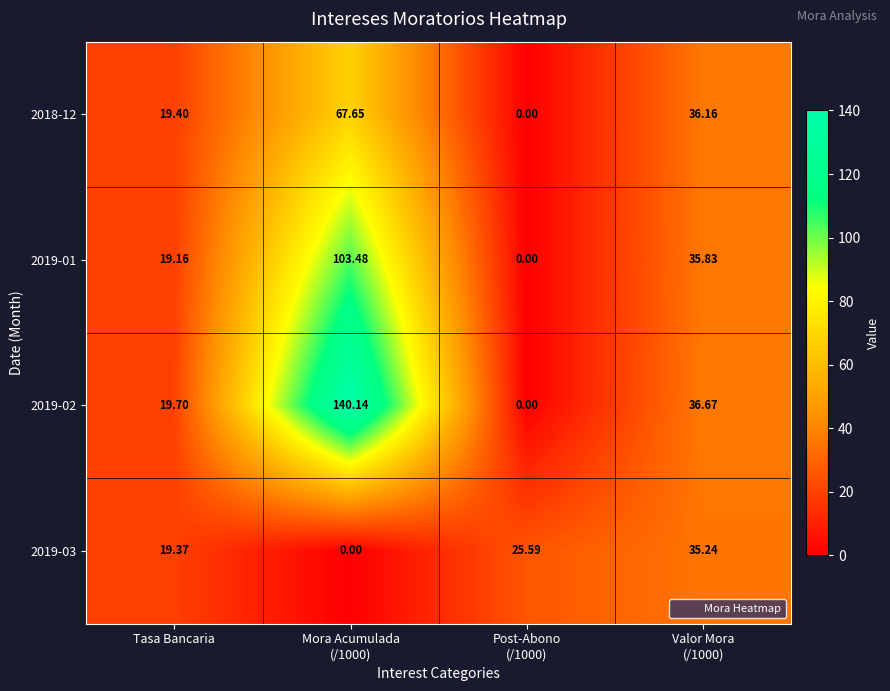

How many categories are shown in the chart?

4